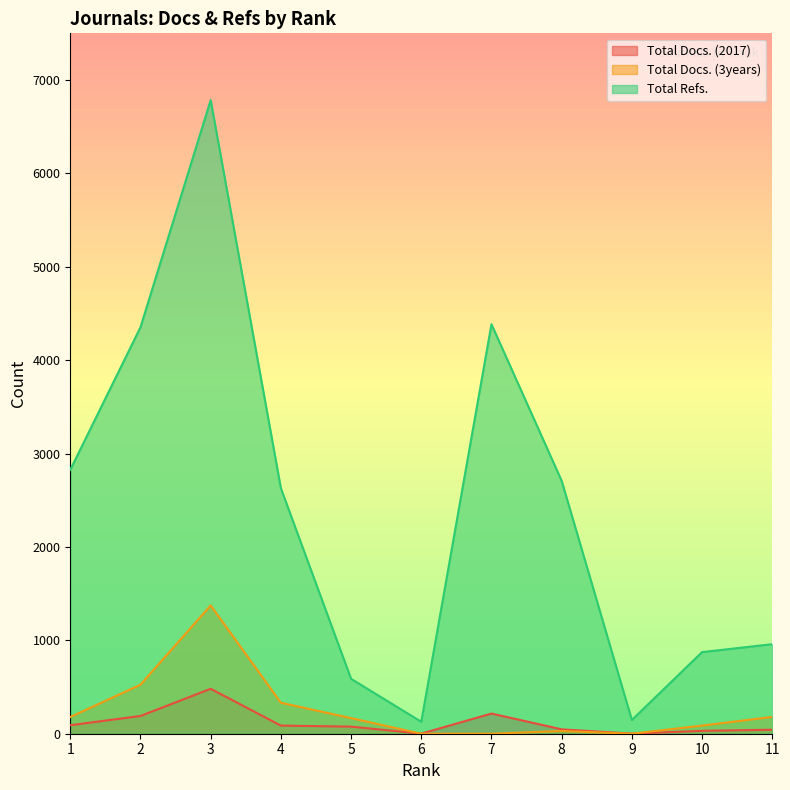

Is it true that Total Docs. (3years) equals 841 at 3?

False